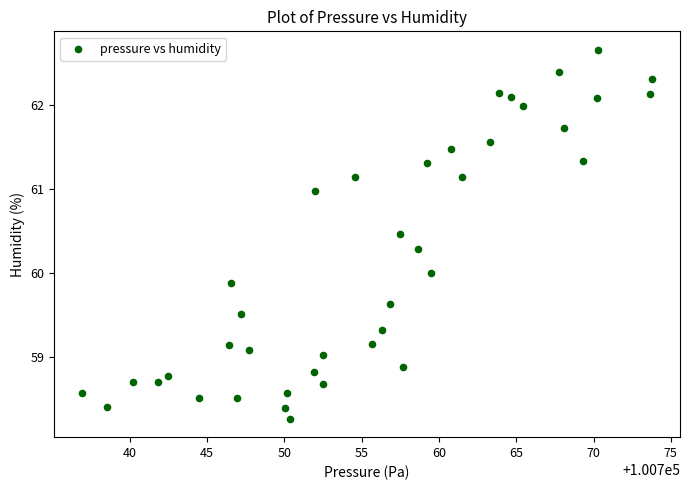

What is the range of X values (max minus min)?

36.8